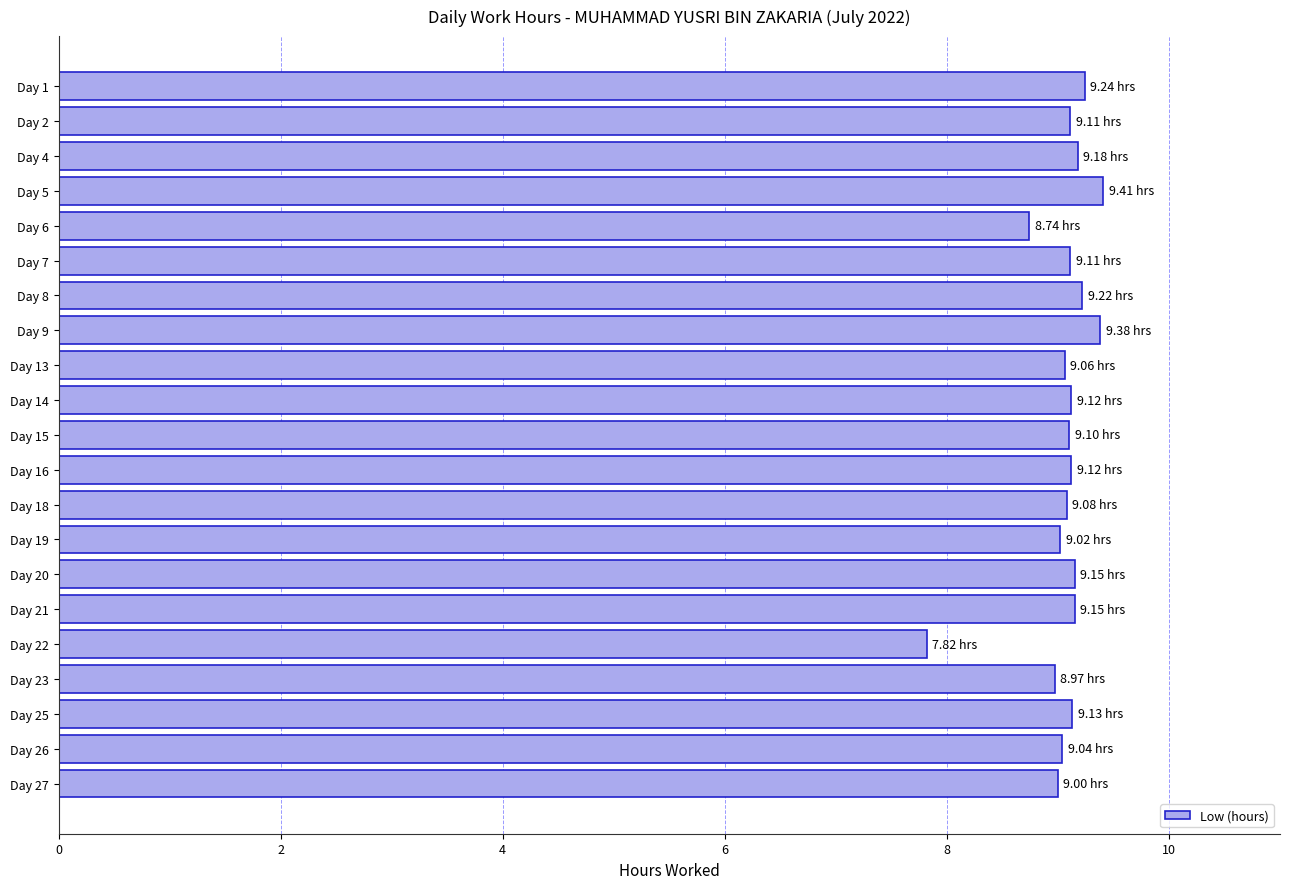

What is the ratio of the value at Day 8 to the value at Day 1?

1.0